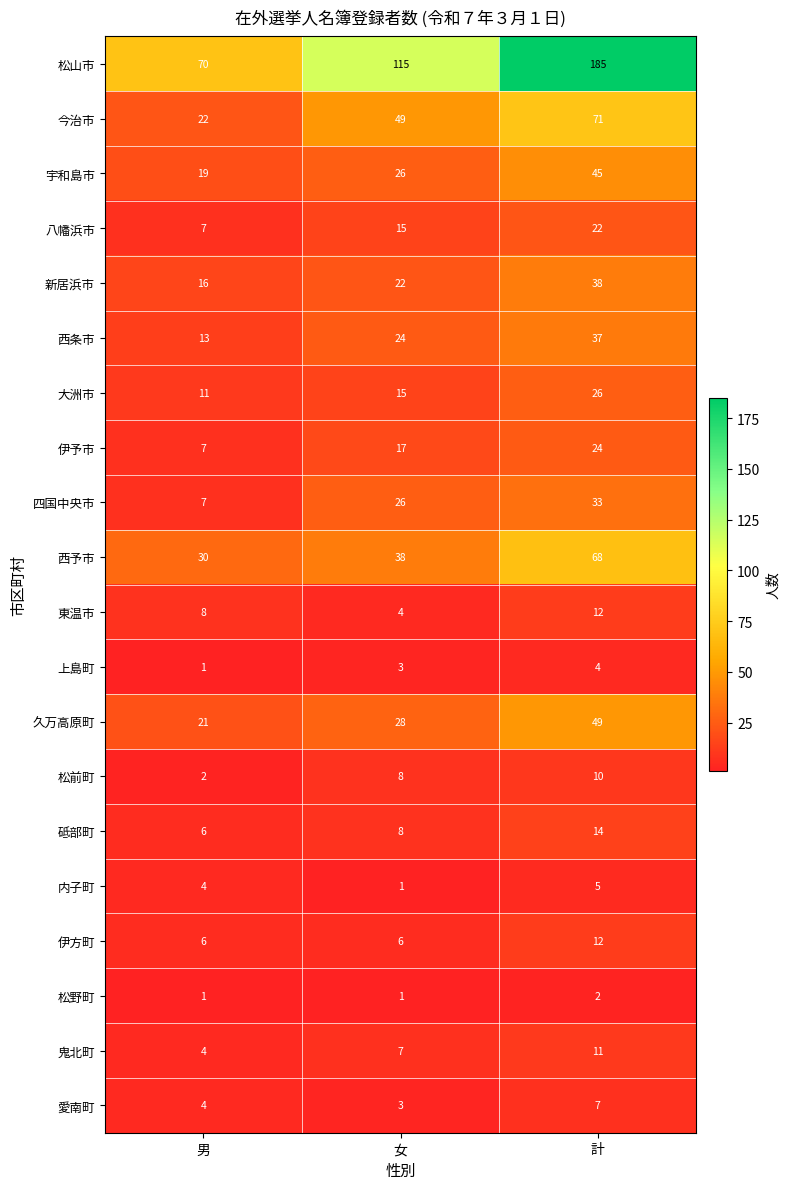

Which series has the largest range (max minus min)?

松山市